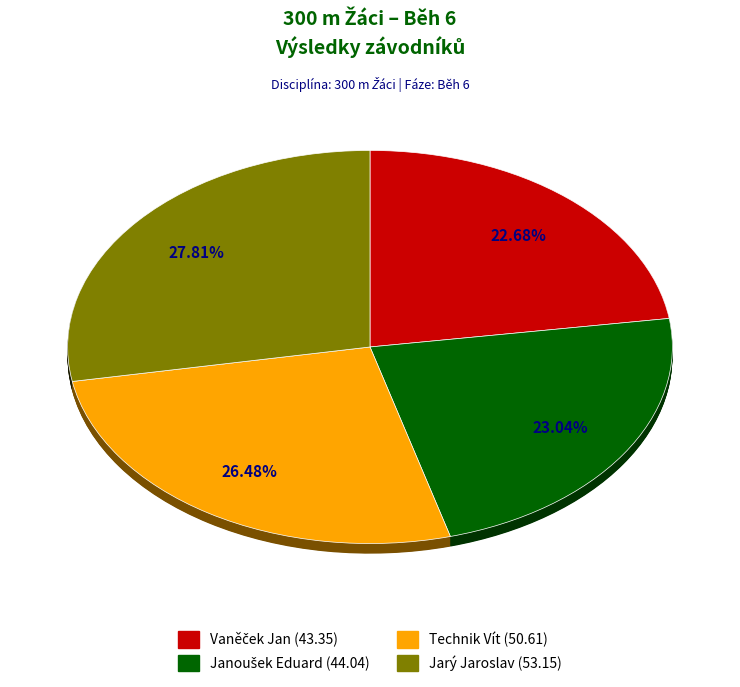

Is it true that Technik Vít is 18% of the pie?

False